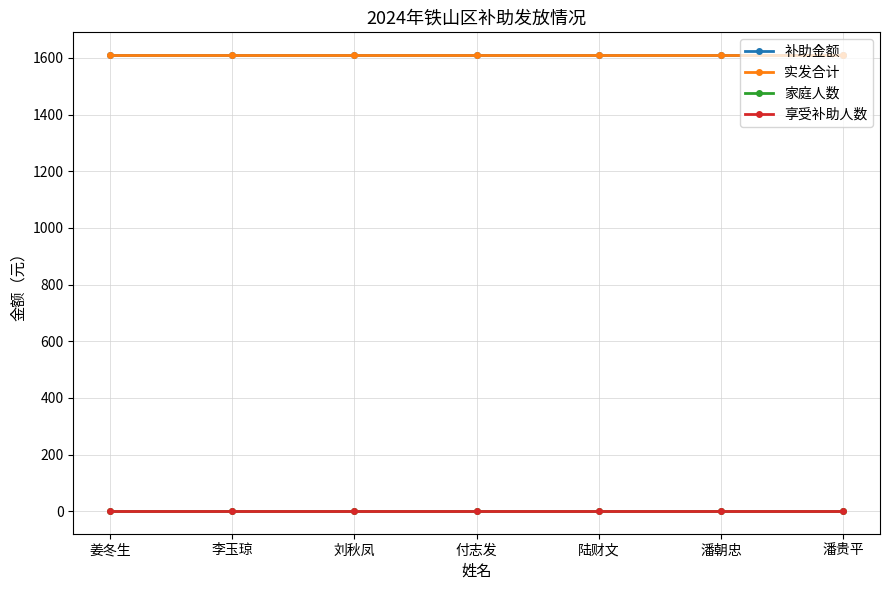

What is the lowest value of the 享受补助人数 series?

1